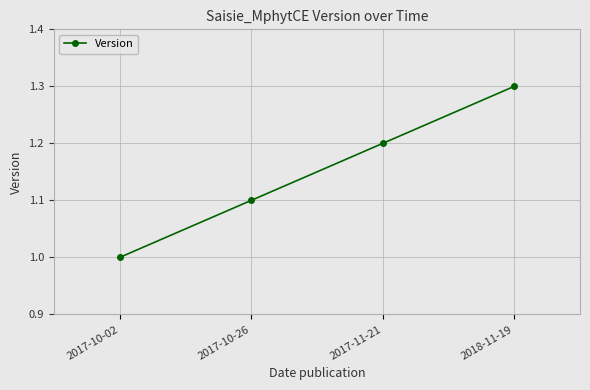

Read the value at 2017-10-02.

1.0